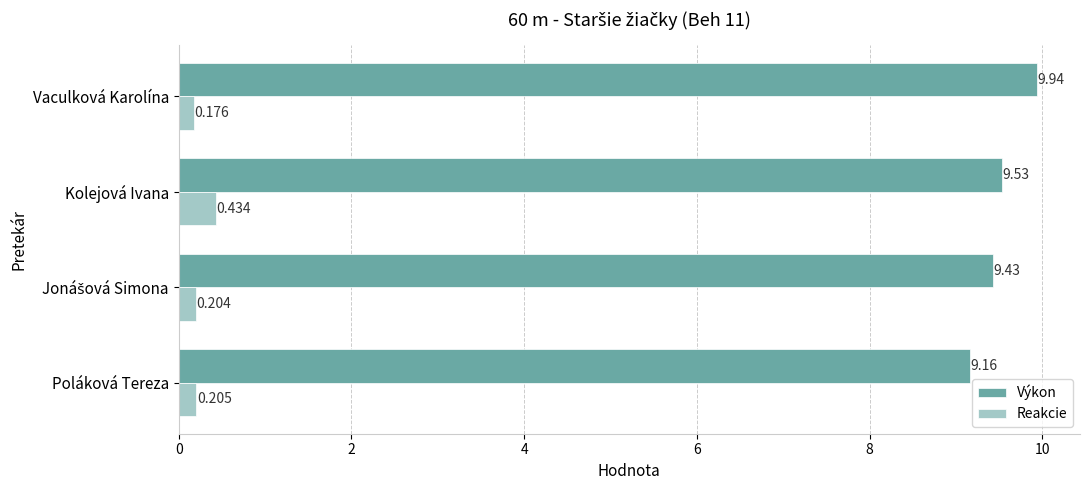

At which category is the sum across all series the highest?

Vaculková Karolína